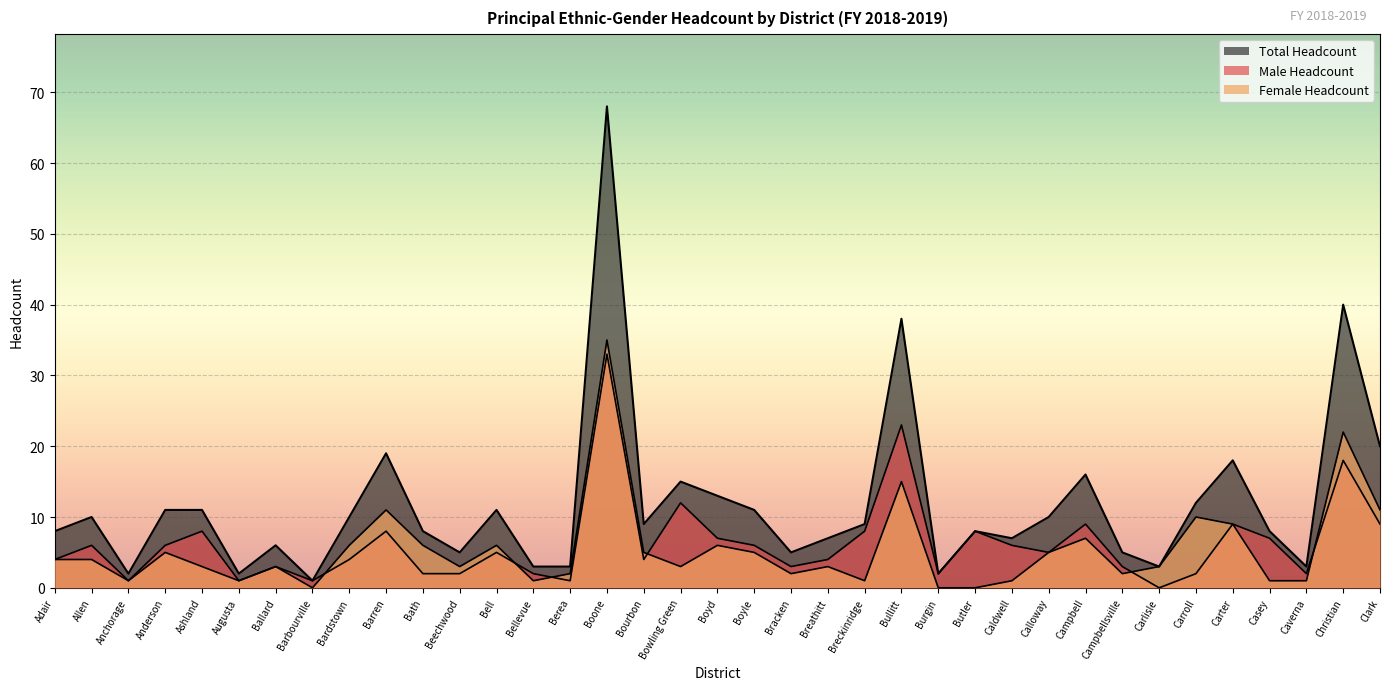

List the series in order of their peak value, lowest first.

Male Headcount, Female Headcount, Total Headcount